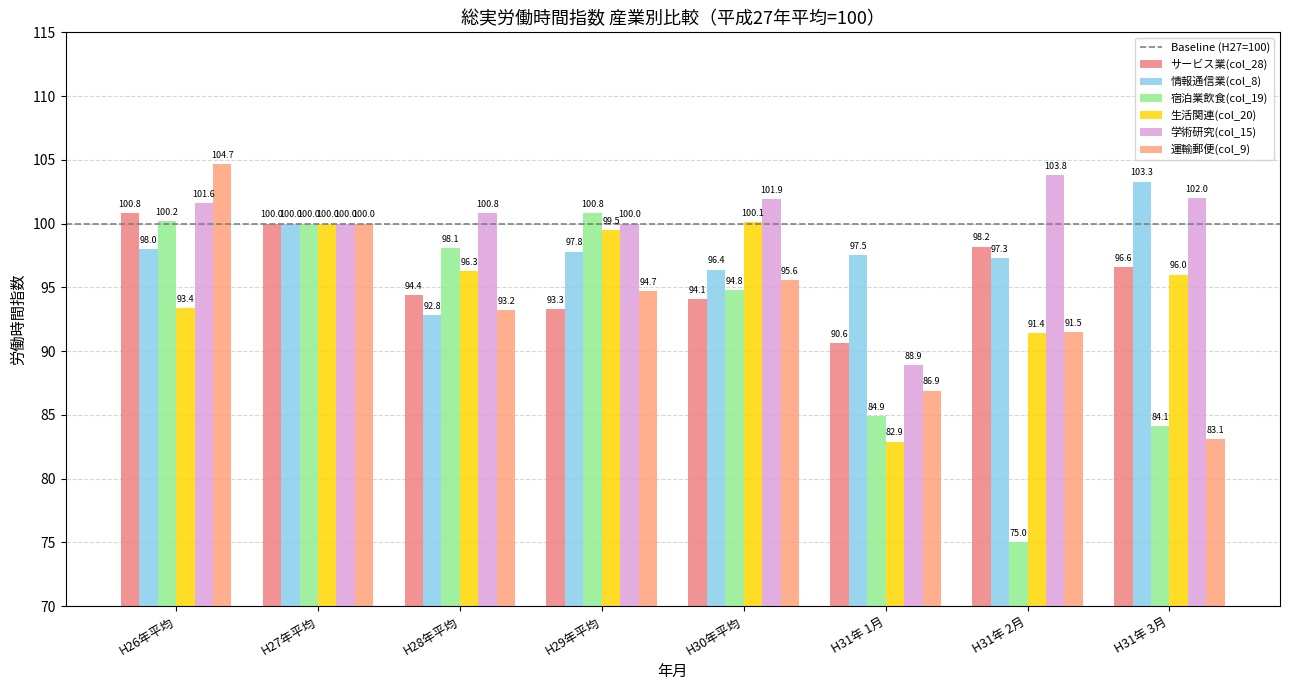

Reading left to right, what are all the values shown in this chart?

サービス業(col_28): H26年平均=100.8	H27年平均=100.0	H28年平均=94.4	H29年平均=93.3	H30年平均=94.1	H31年 1月=90.6	H31年 2月=98.2	H31年 3月=96.6
情報通信業(col_8): H26年平均=98.0	H27年平均=100.0	H28年平均=92.8	H29年平均=97.8	H30年平均=96.4	H31年 1月=97.5	H31年 2月=97.3	H31年 3月=103.3
宿泊業飲食(col_19): H26年平均=100.2	H27年平均=100.0	H28年平均=98.1	H29年平均=100.8	H30年平均=94.8	H31年 1月=84.9	H31年 2月=75.0	H31年 3月=84.1
生活関連(col_20): H26年平均=93.4	H27年平均=100.0	H28年平均=96.3	H29年平均=99.5	H30年平均=100.1	H31年 1月=82.9	H31年 2月=91.4	H31年 3月=96.0
学術研究(col_15): H26年平均=101.6	H27年平均=100.0	H28年平均=100.8	H29年平均=100.0	H30年平均=101.9	H31年 1月=88.9	H31年 2月=103.8	H31年 3月=102.0
運輸郵便(col_9): H26年平均=104.7	H27年平均=100.0	H28年平均=93.2	H29年平均=94.7	H30年平均=95.6	H31年 1月=86.9	H31年 2月=91.5	H31年 3月=83.1